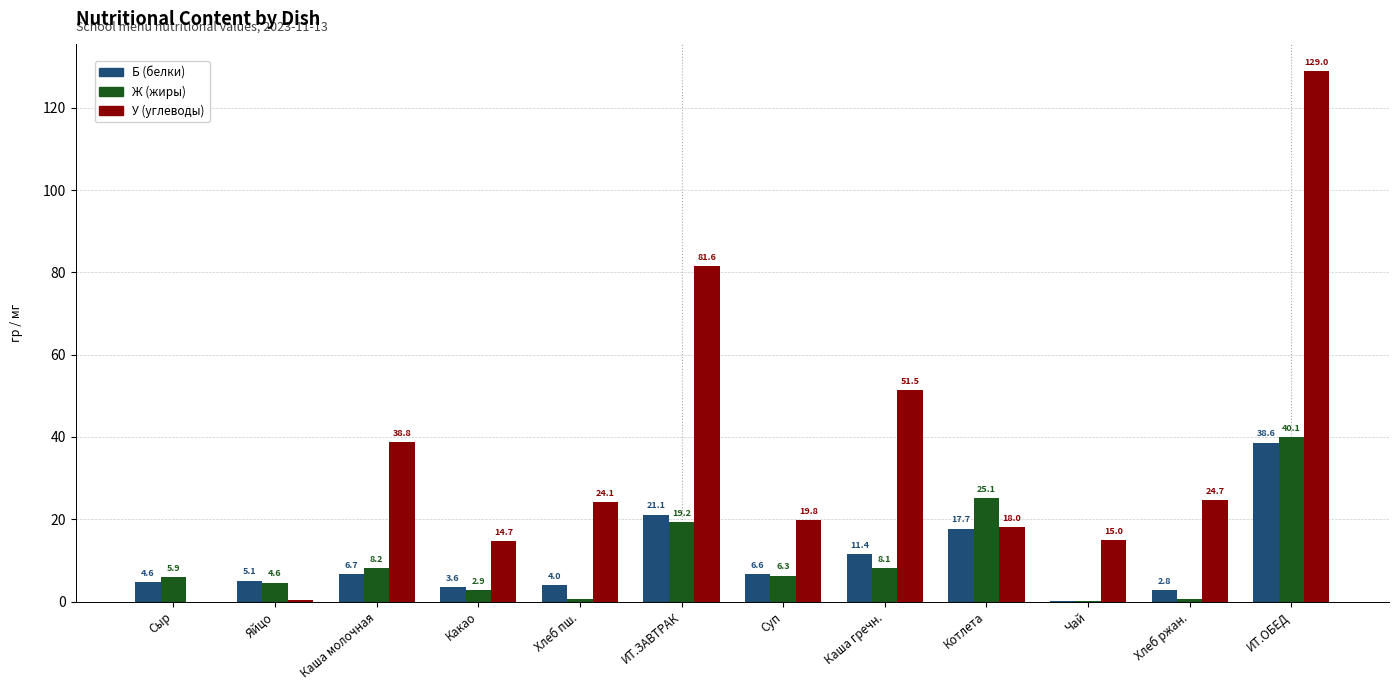

Where is Б (белки) nearest to the value 19?

Котлета